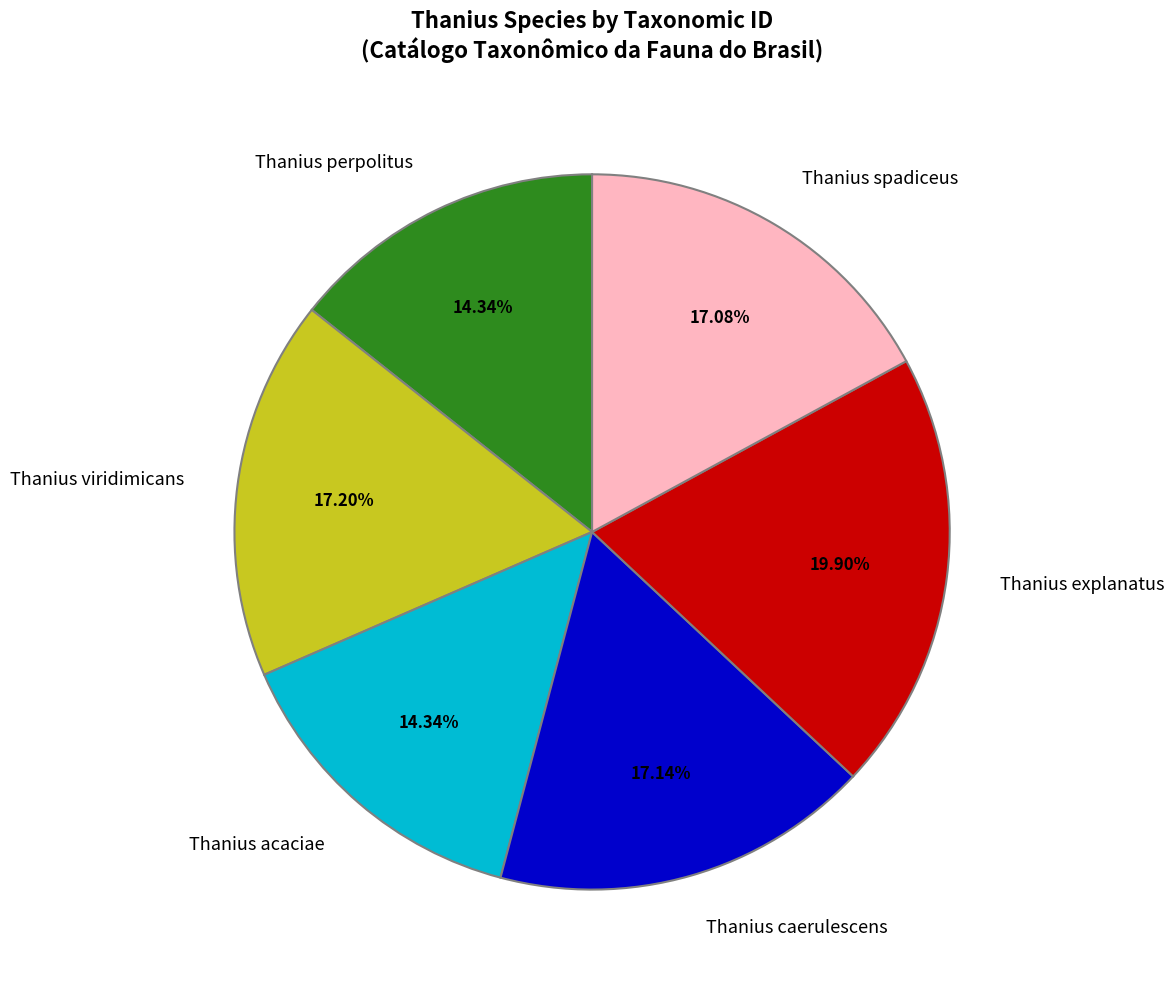

How many segments does this pie chart have?

6